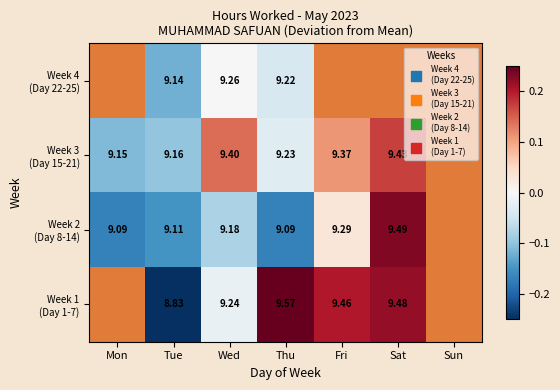

List the series in order of their peak value, highest first.

Week 2 (Day 8-14), Week 1 (Day 1-7), Week 4 (Day 22-25), Week 3 (Day 15-21)